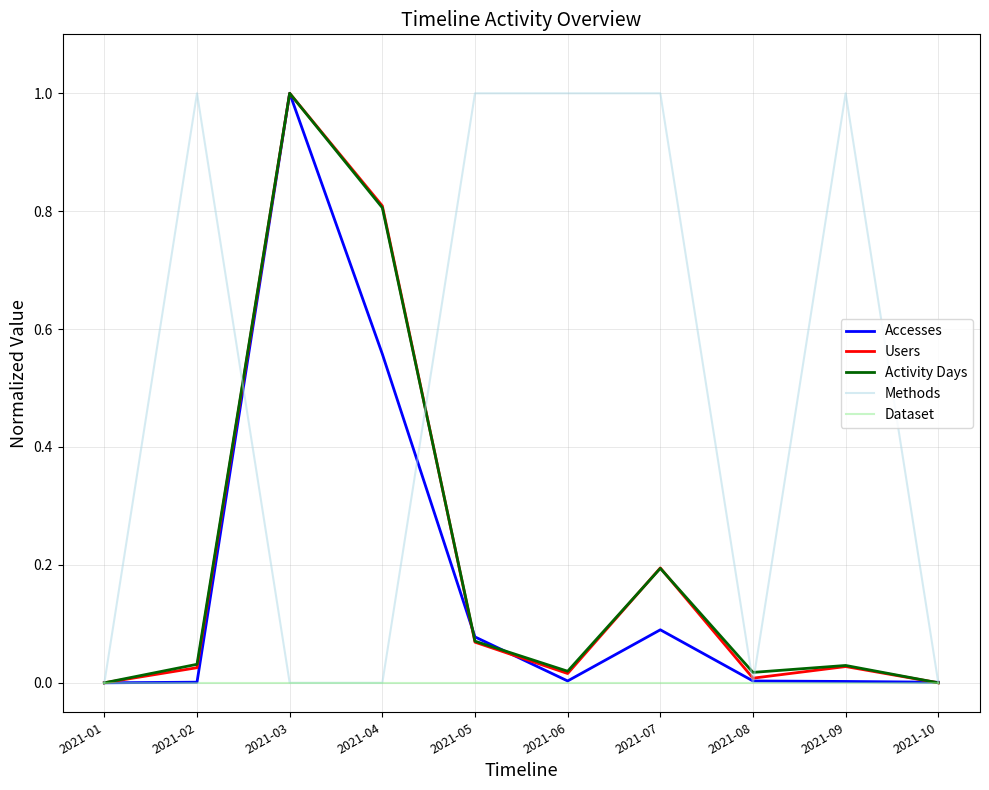

What is the greatest value displayed?

1.0